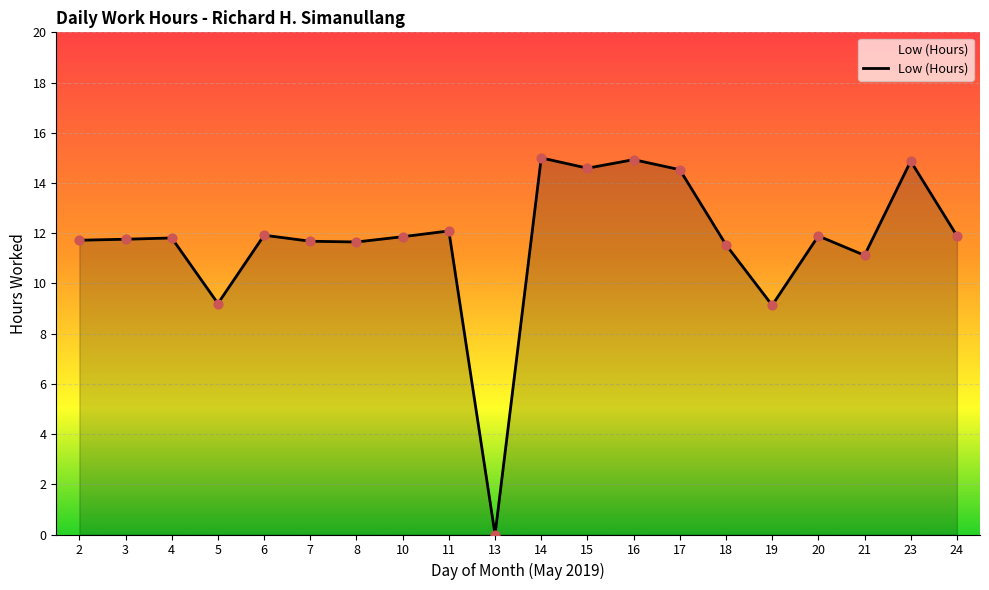

Approximately how many times larger is the value at 7 compared to 6?

1.0